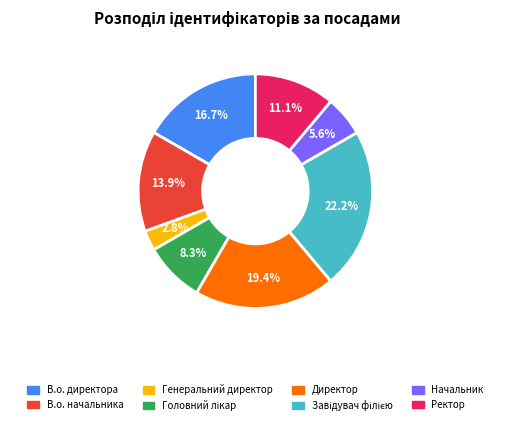

Count the number of slices in the pie.

8